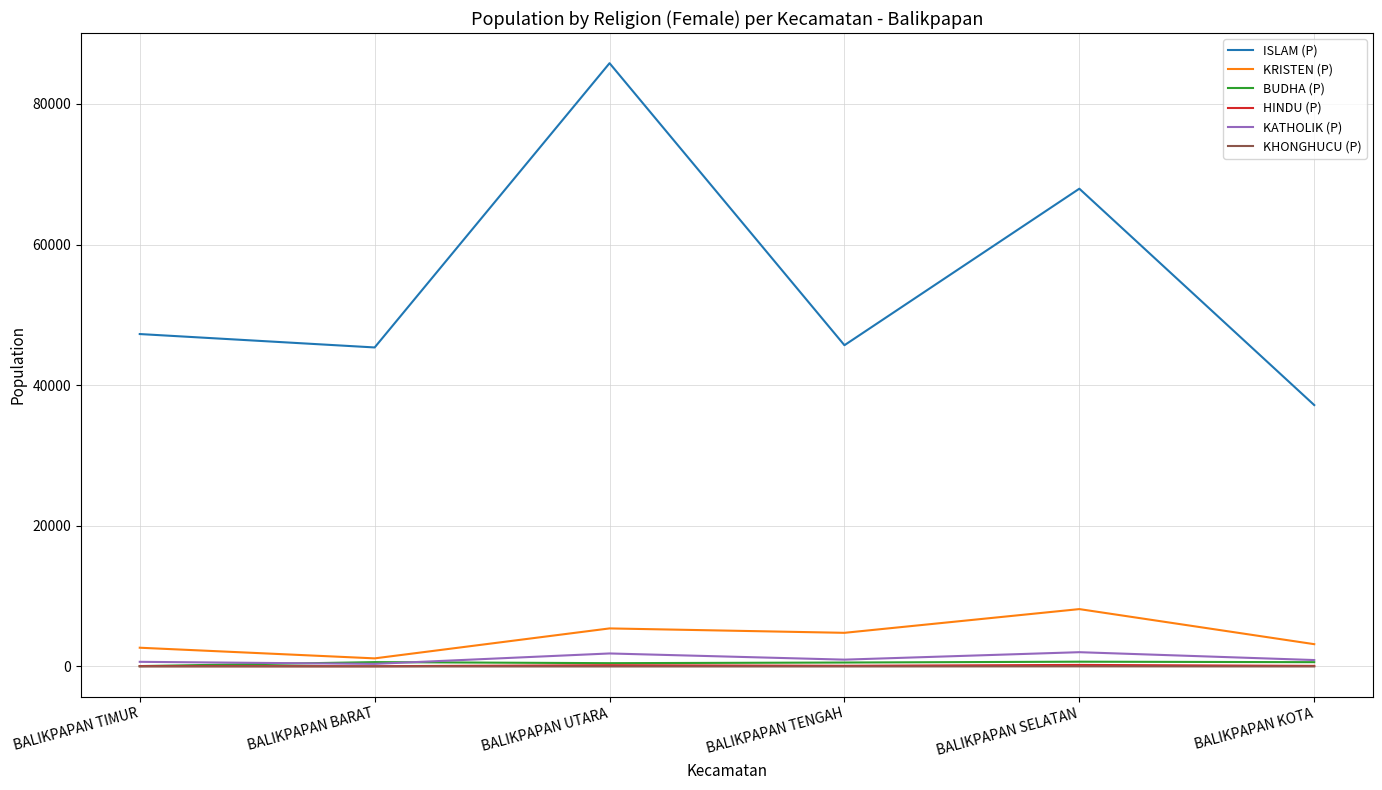

What is the total value across all series at BALIKPAPAN TIMUR?

50709